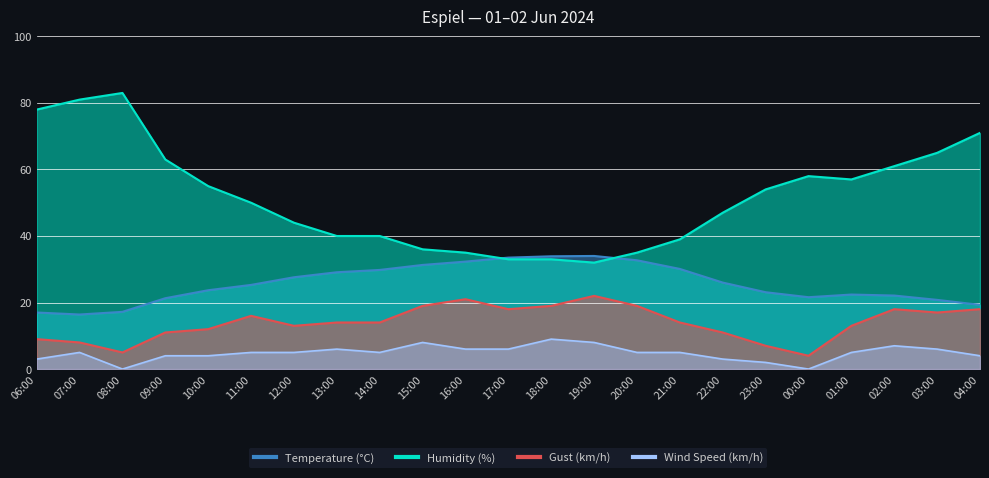

Does the chart display data point markers on the line(s)?

No